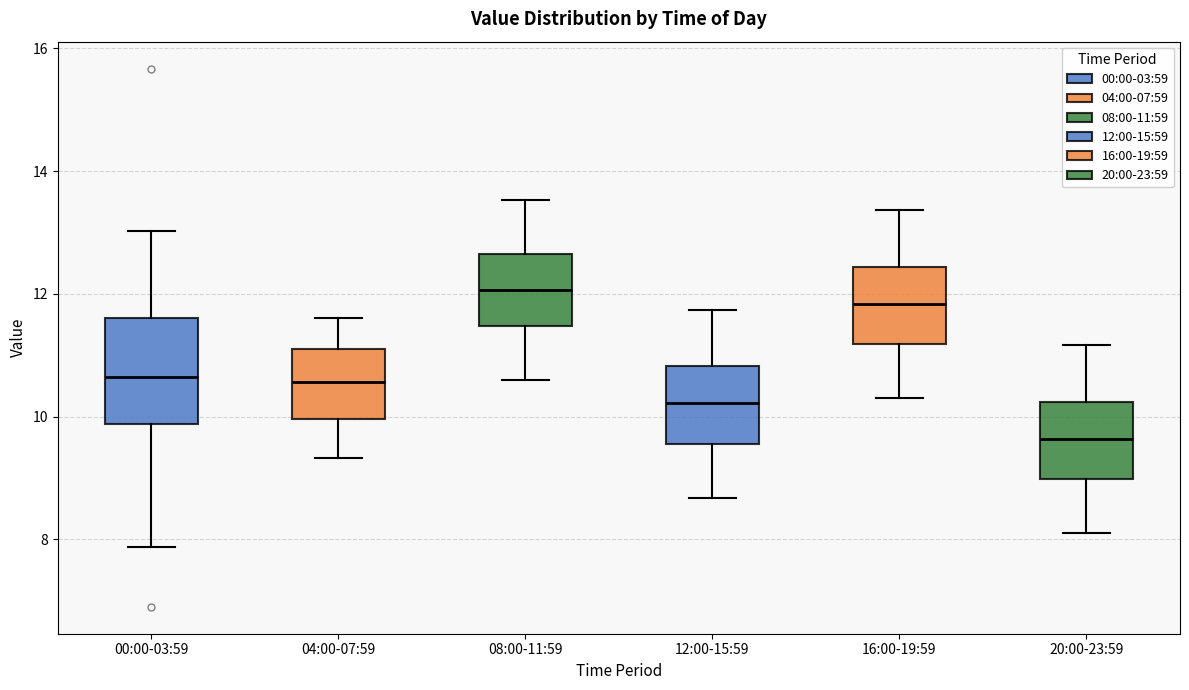

Which box has the lowest median line?

20:00-23:59